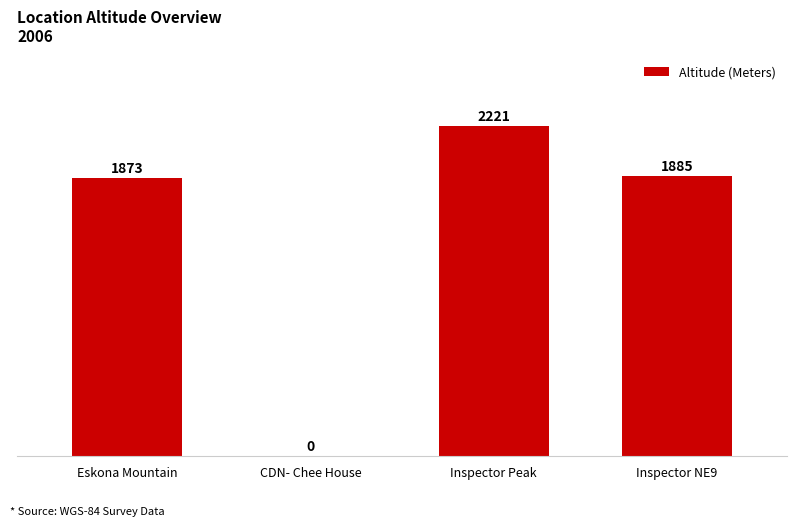

Are the bars horizontal?

No